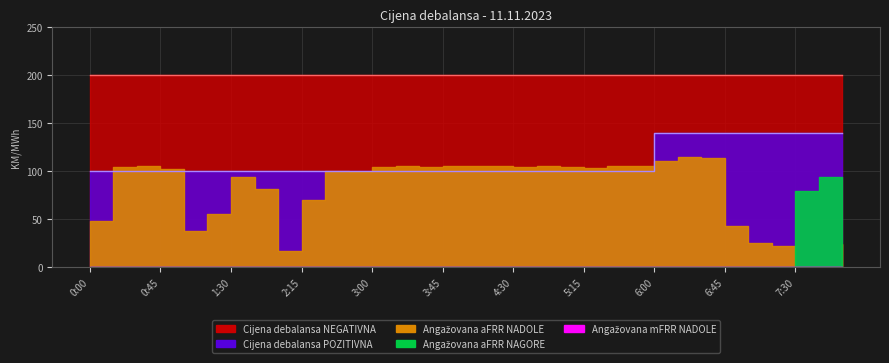

Which series has the largest total across all categories?

Cijena debalansa NEGATIVNA